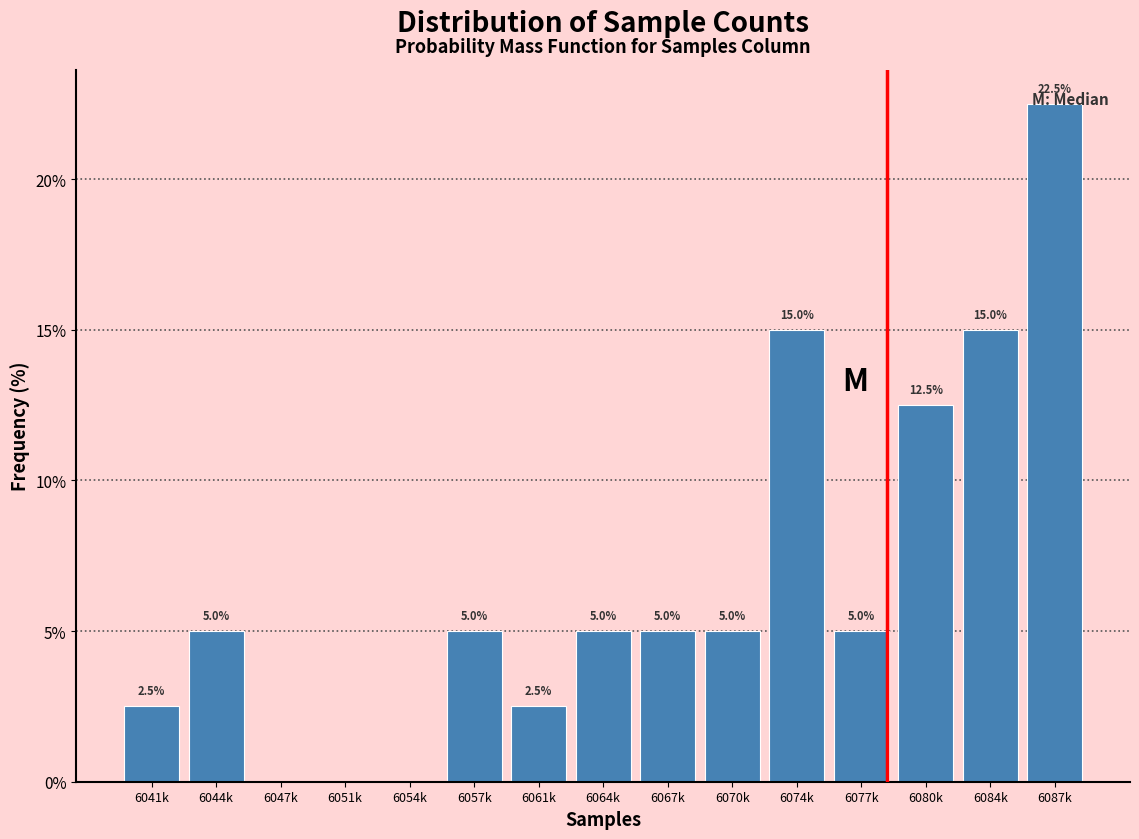

What is the sum of all values?

100.0